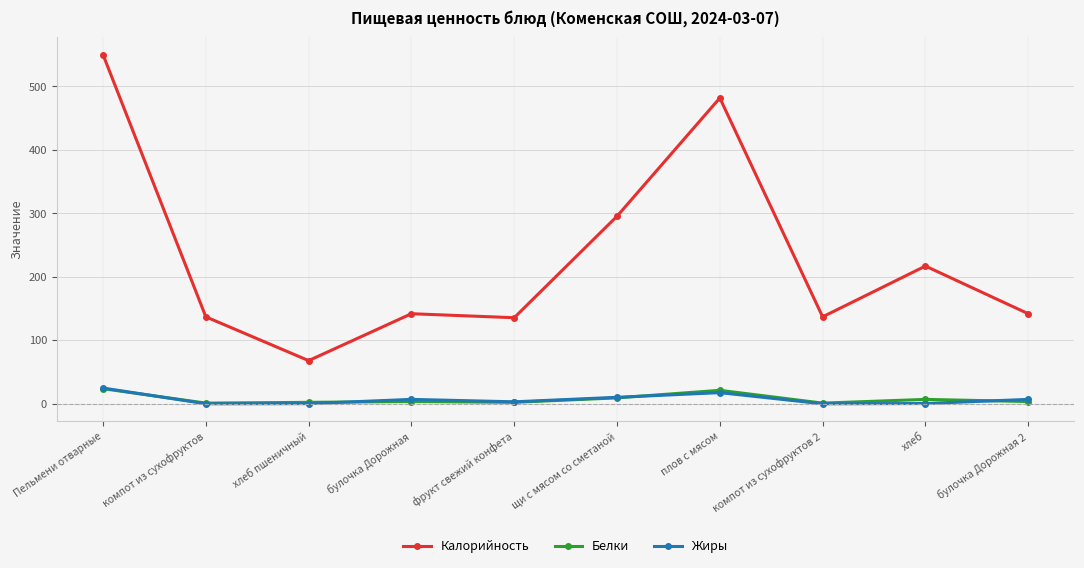

In Белки, how many points are lower than both neighbors (excluding endpoints)?

3